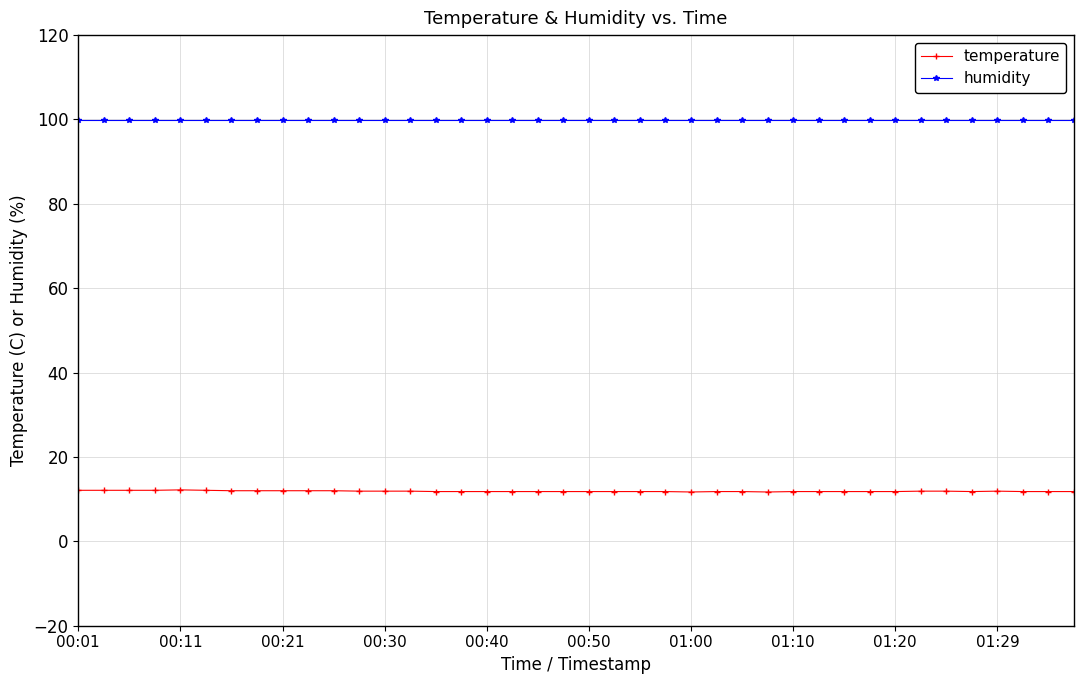

What is the lowest value of the humidity series?

99.9